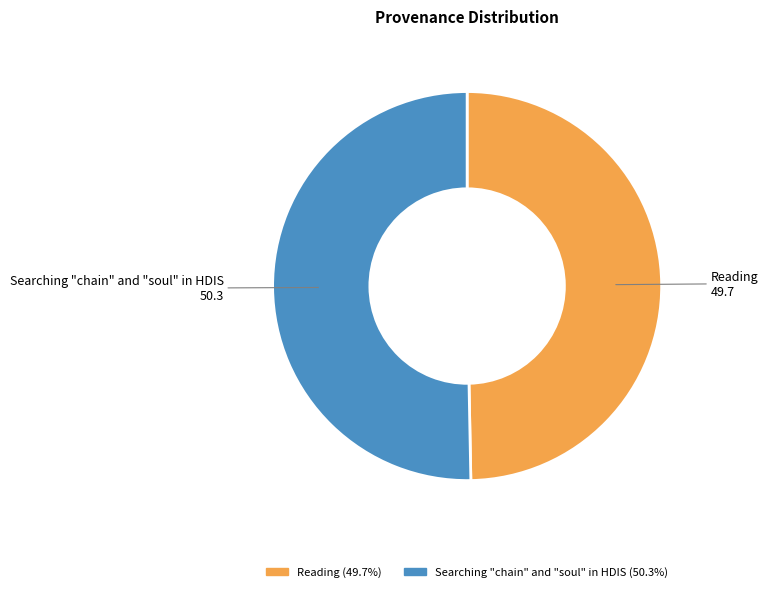

True or false: Searching "chain" and "soul" in HDIS accounts for 50% of the total.

True